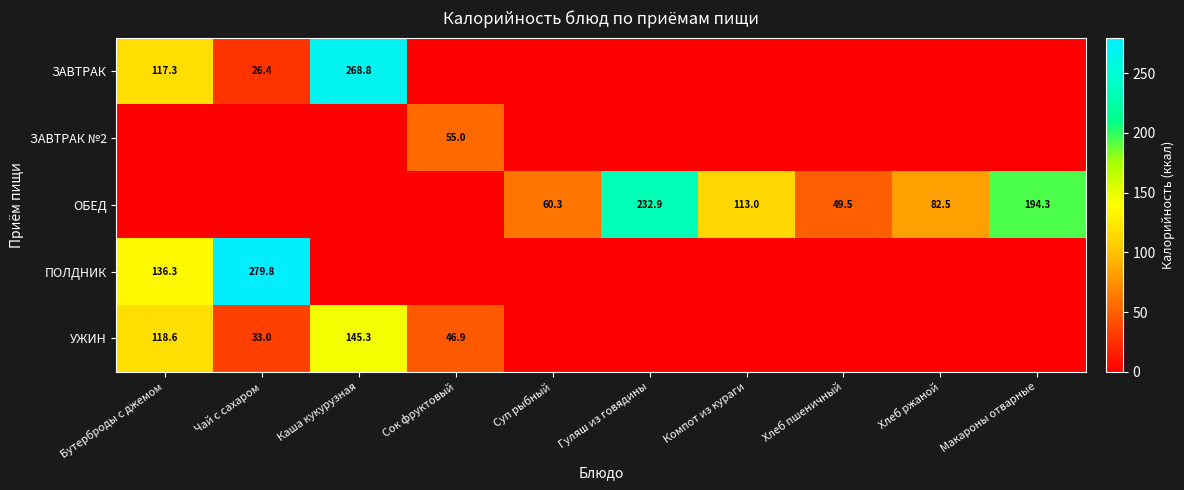

How many data points does each series have?

10